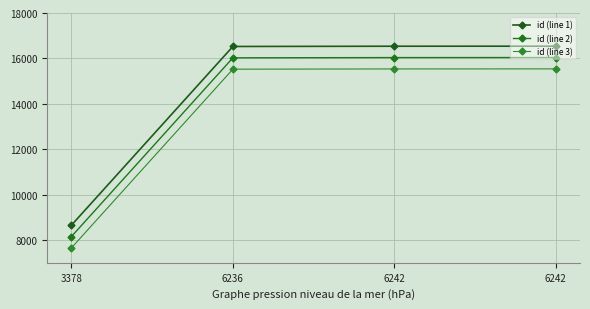

At which label does id (line 3) reach its peak?

6242